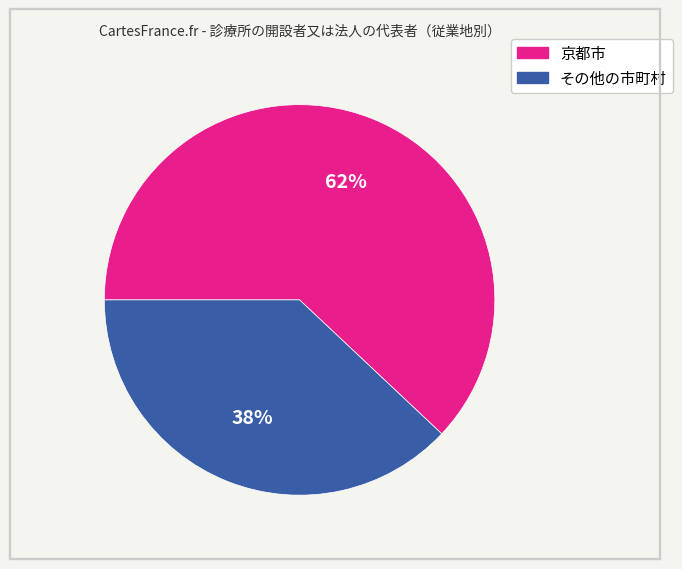

Is it true that 京都市 is 62% of the pie?

True